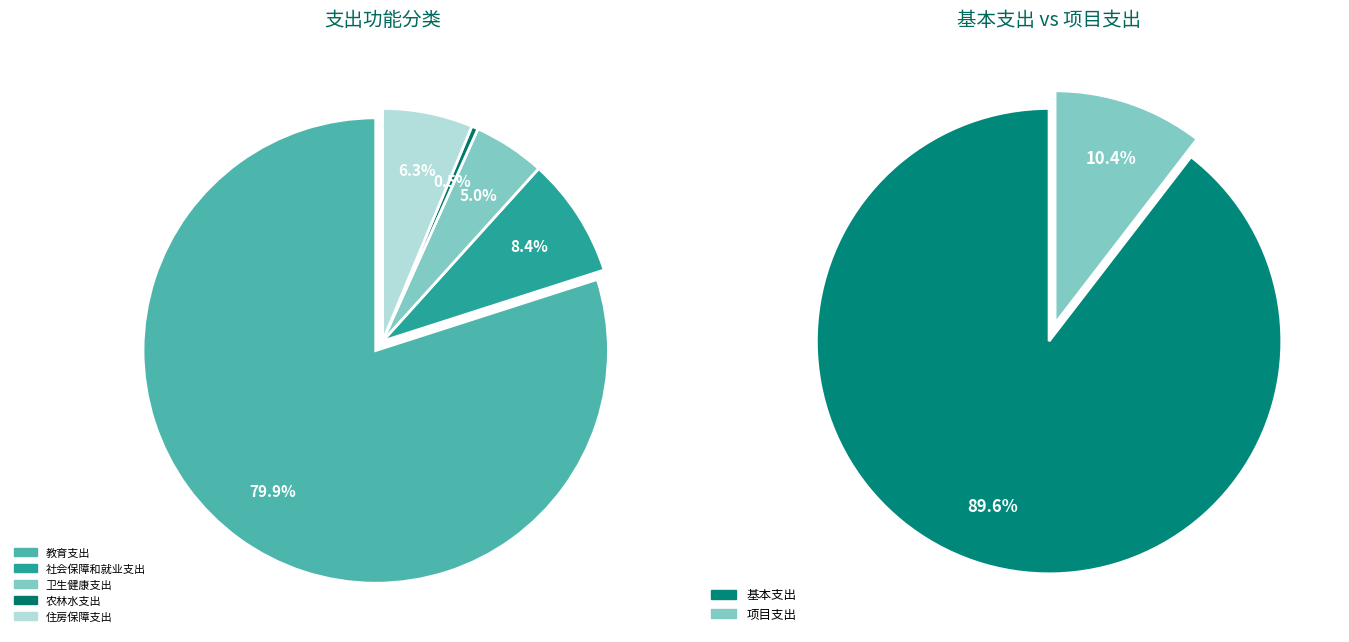

Rank the categories by value from lowest to highest.

农林水支出, 卫生健康支出, 住房保障支出, 社会保障和就业支出, 教育支出